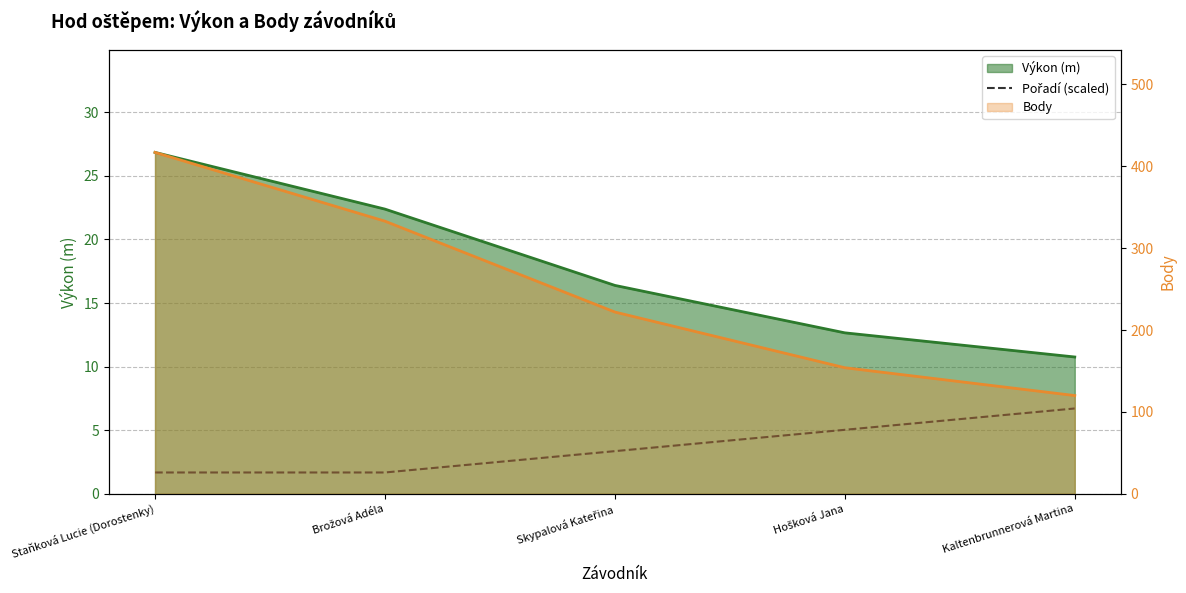

The chart shows a value of 1.7 at Brožová Adéla. True or false?

True